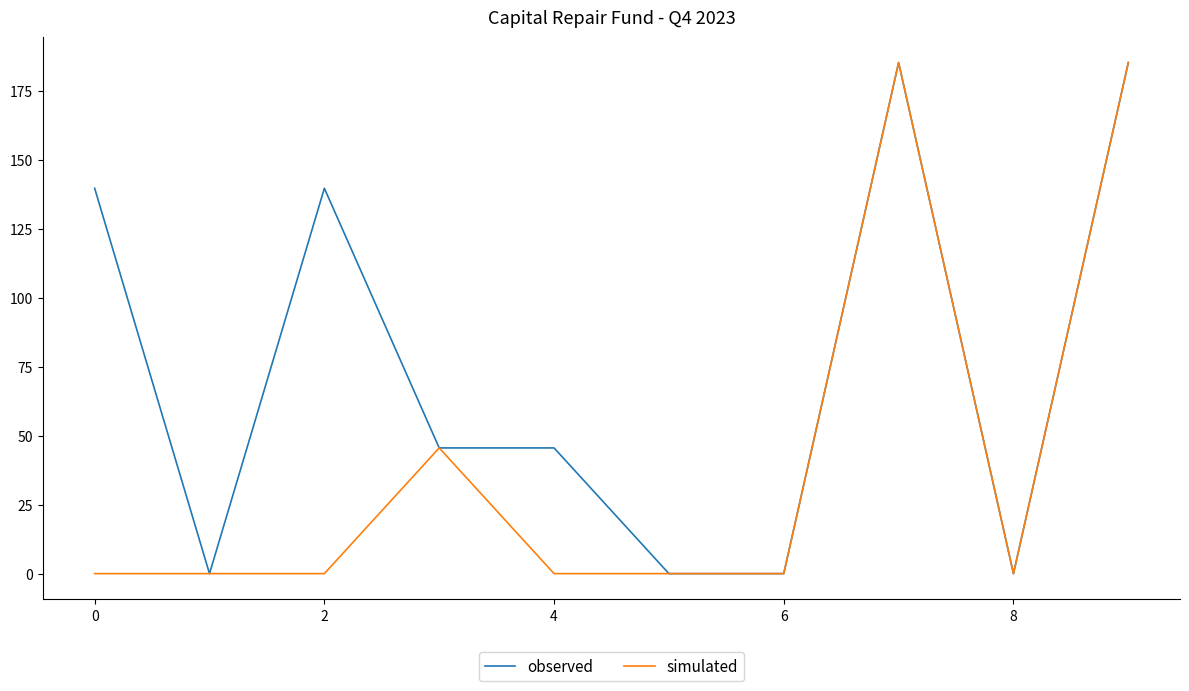

Which series has the largest total across all categories?

observed